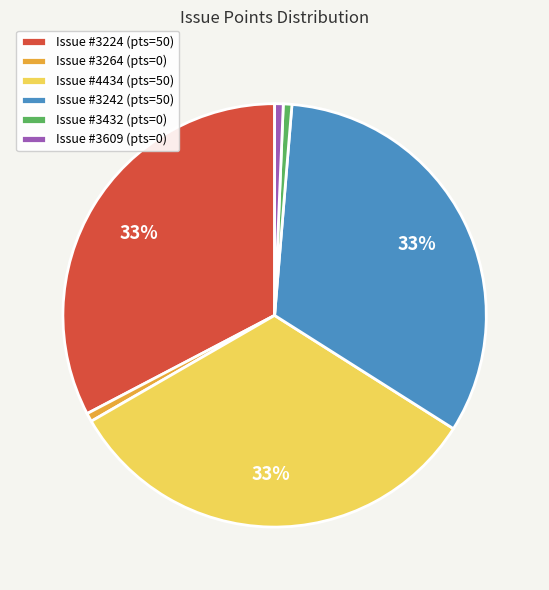

To the nearest percent, what is the combined percentage of Issue #4434 (pts=50) and Issue #3432 (pts=0)?

33%